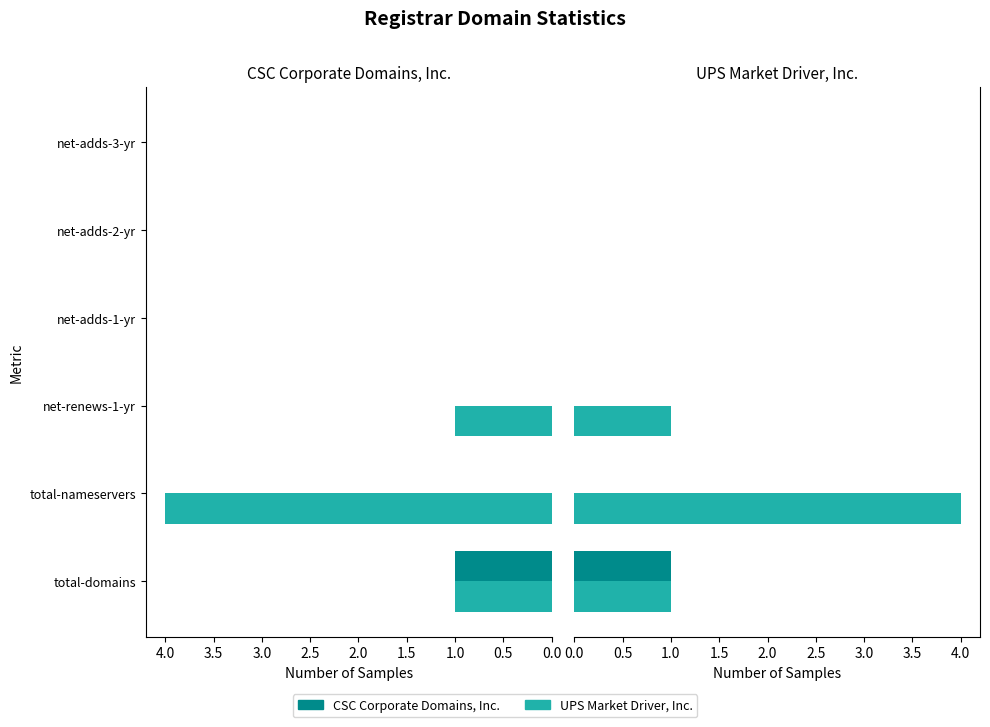

Reading left to right, what are all the values shown in this chart?

CSC Corporate Domains, Inc.: 1	0	0	0	0	0
UPS Market Driver, Inc.: 1	4	1	0	0	0